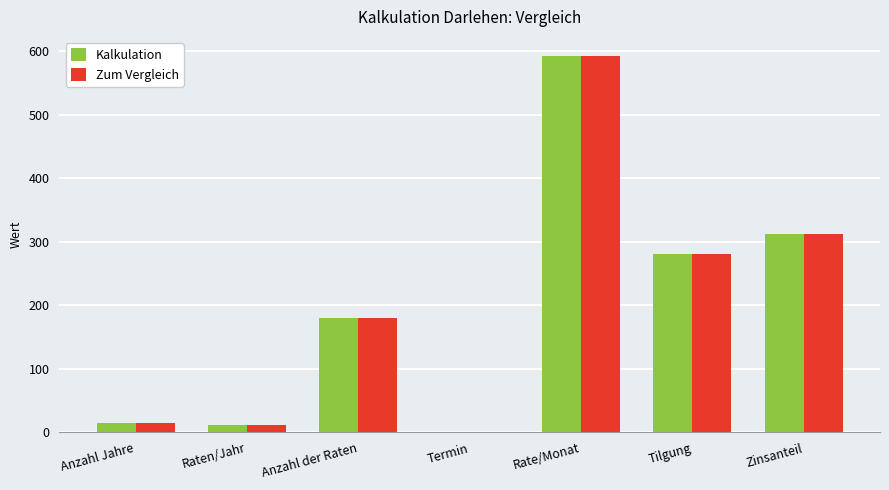

Reading left to right, list all the values displayed in this chart.

Kalkulation: 15.0	12.0	180.0	1.0	593.1	280.6	312.5
Zum Vergleich: 15.0	12.0	180.0	1.0	593.1	280.6	312.5